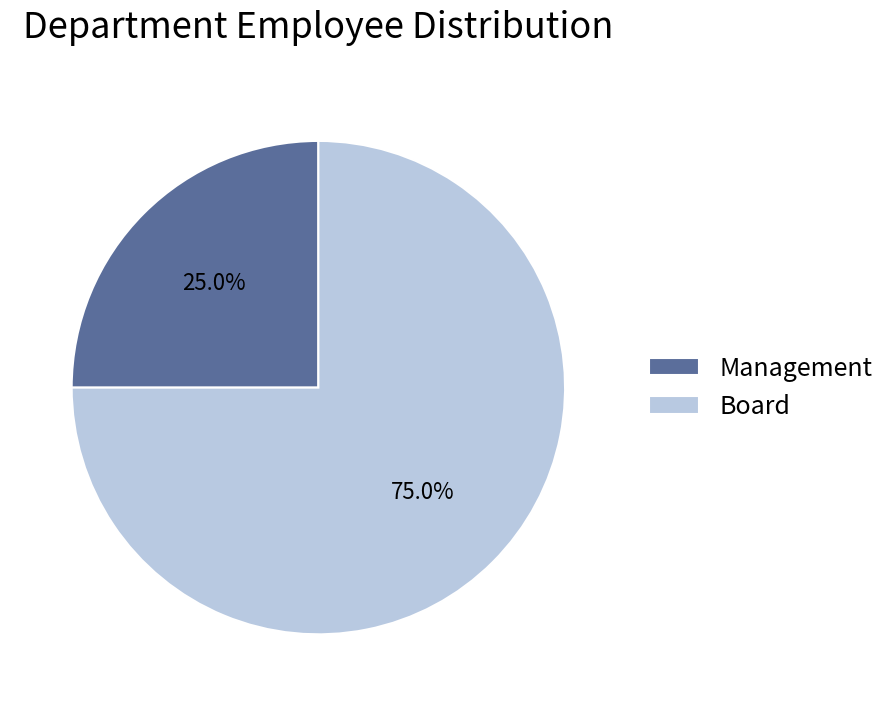

To the nearest percent, what is the difference between the Management and Board slice percentages?

50%